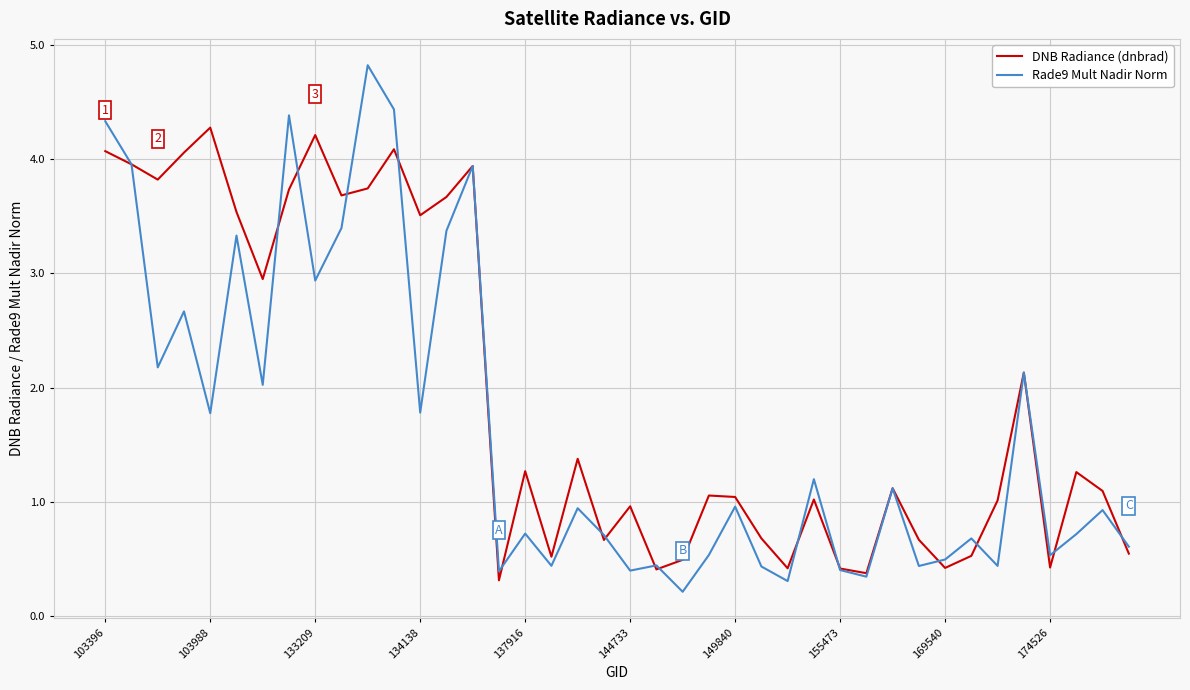

Which series has the widest spread of values?

Rade9 Mult Nadir Norm